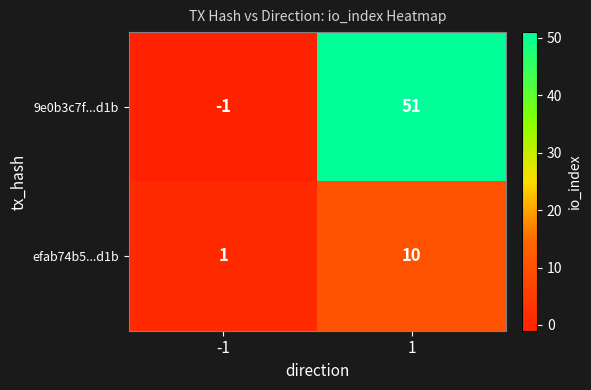

What is the sum of the 9e0b3c7f...d1b values at -1 and 1?

50